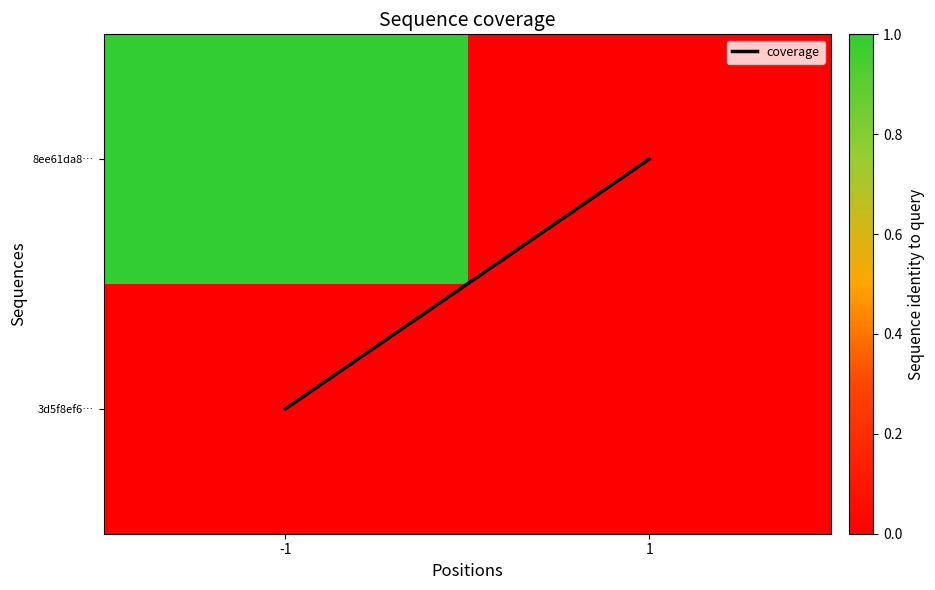

Which series changed the most between -1 and 1?

coverage